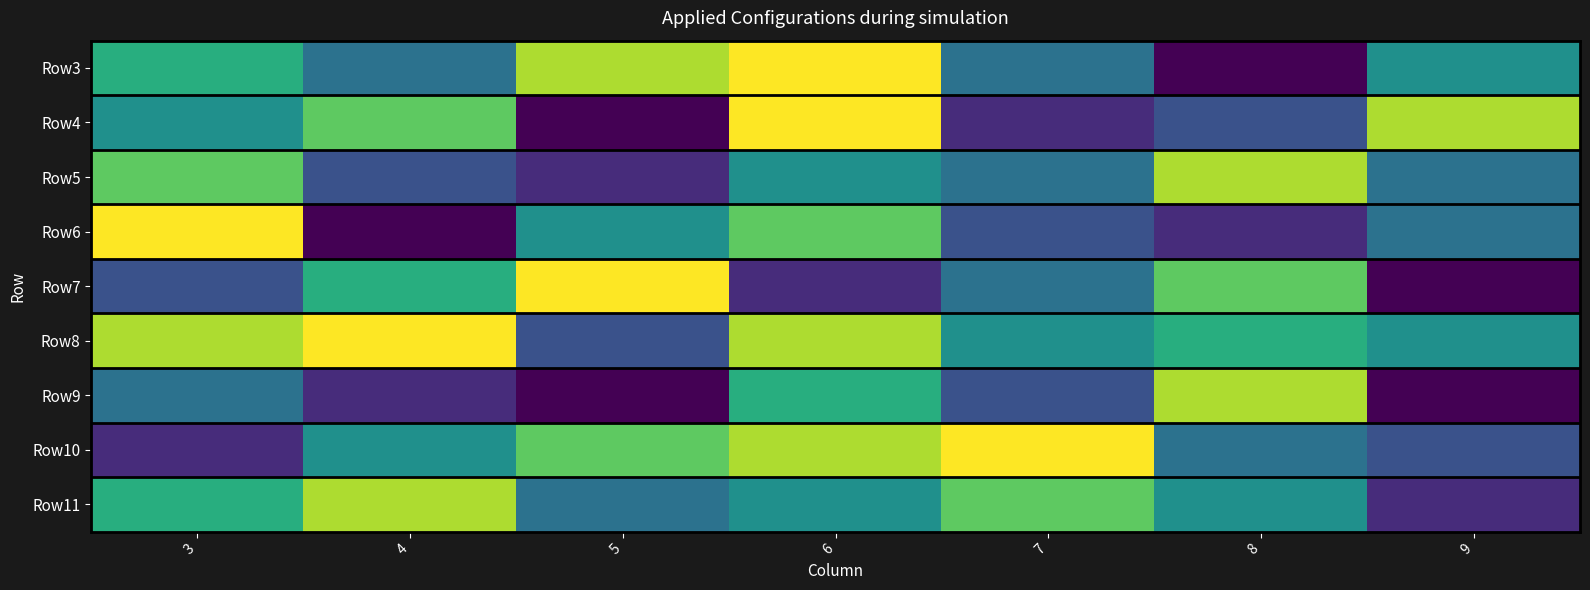

How many distinct data groups are displayed?

9